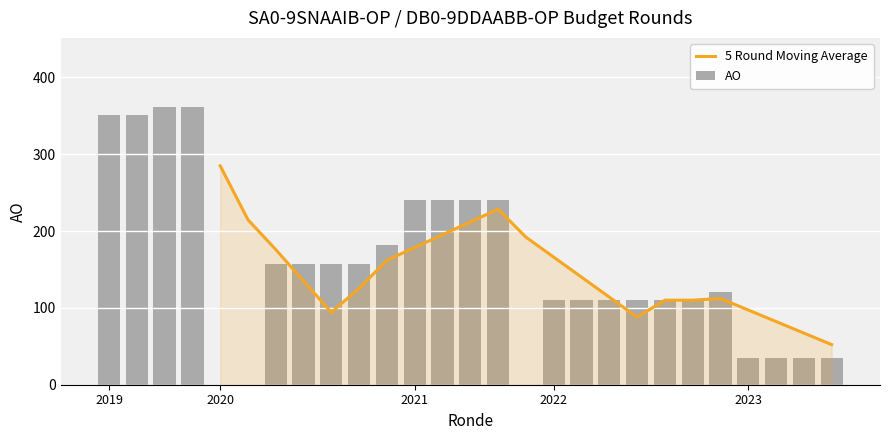

Does the chart contain stacked bars?

No